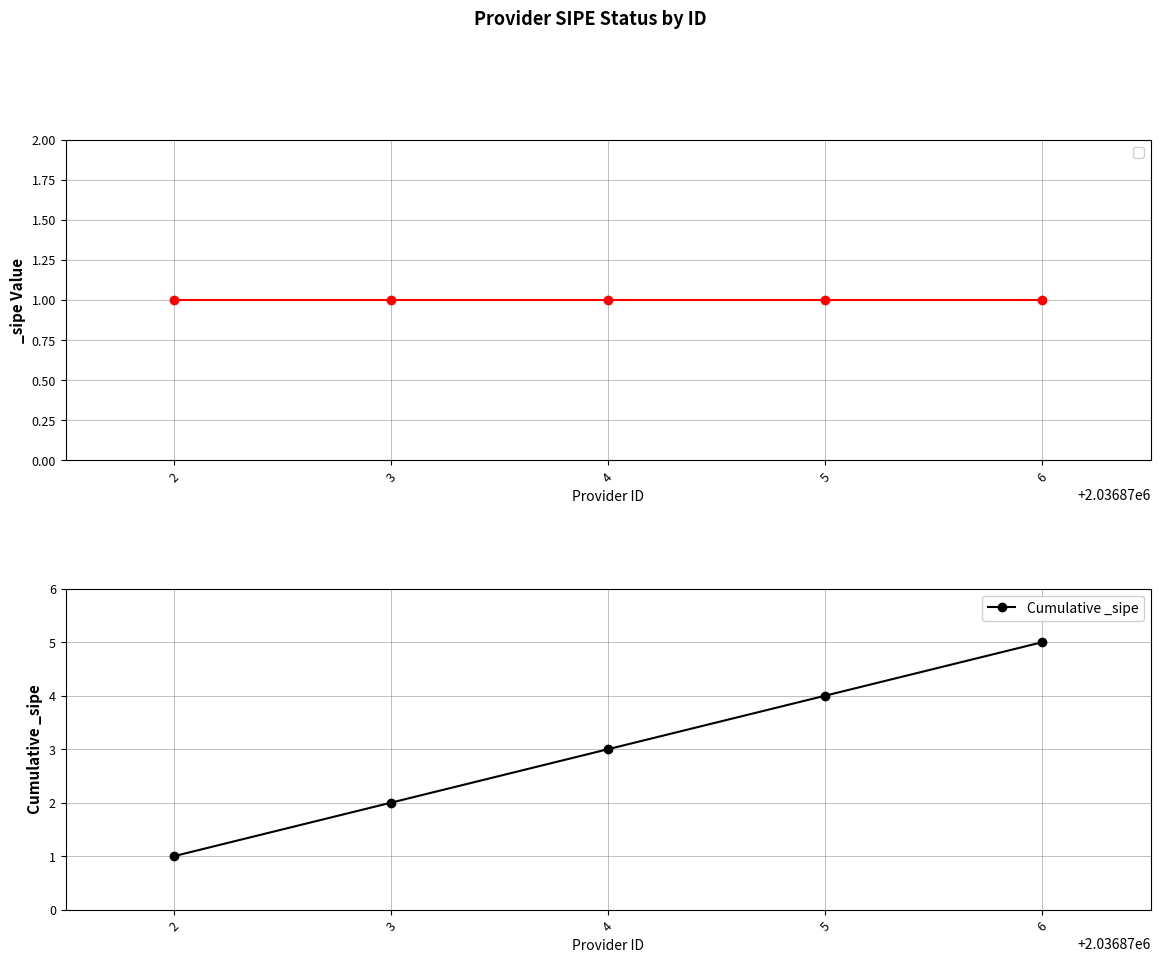

What is the value of the 1st point from the left?

1